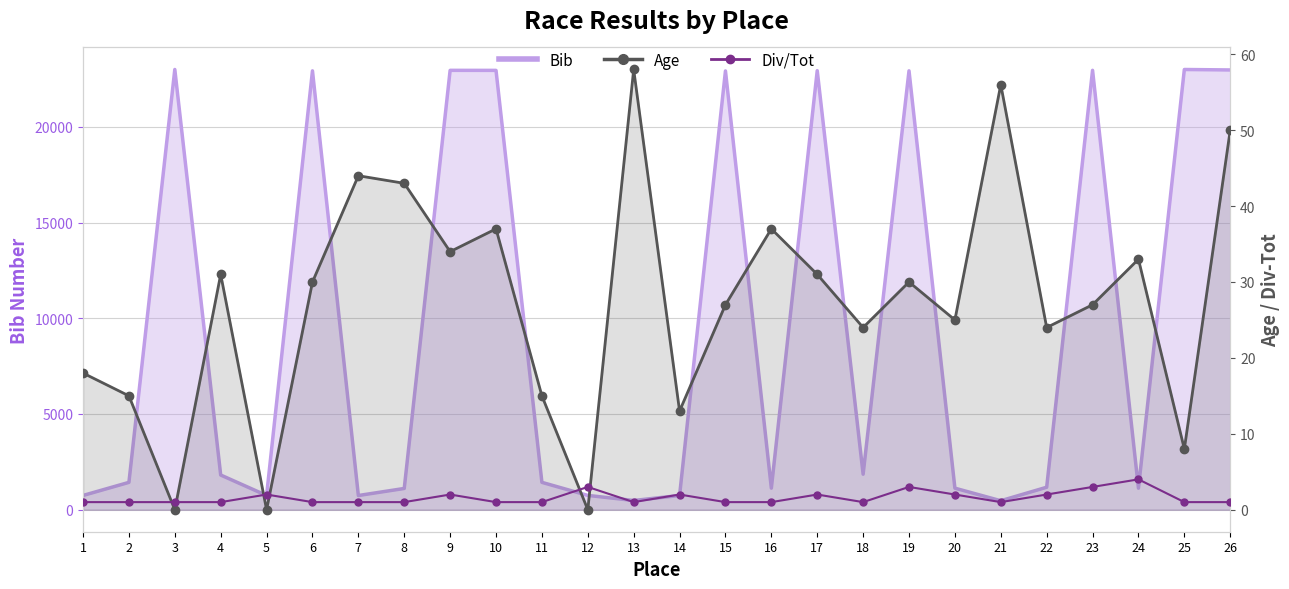

In Age, how many points are higher than both neighbors (excluding endpoints)?

8